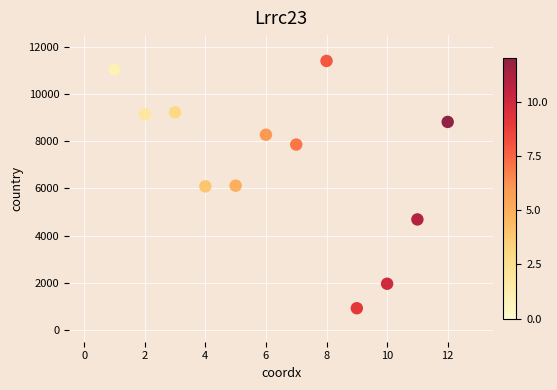

What is the average Y value?

7128